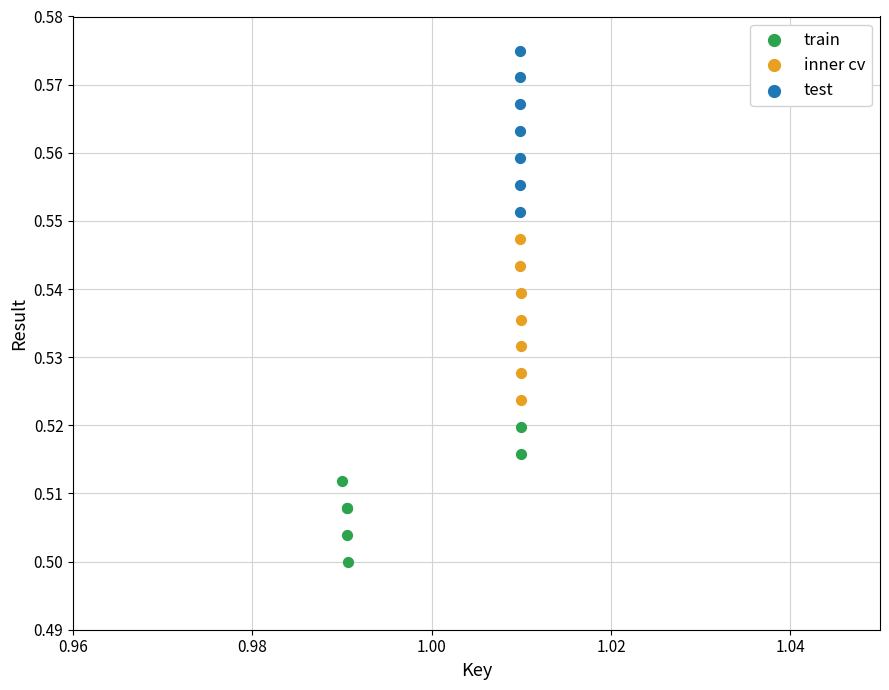

Which series contains the lowest Y value?

train